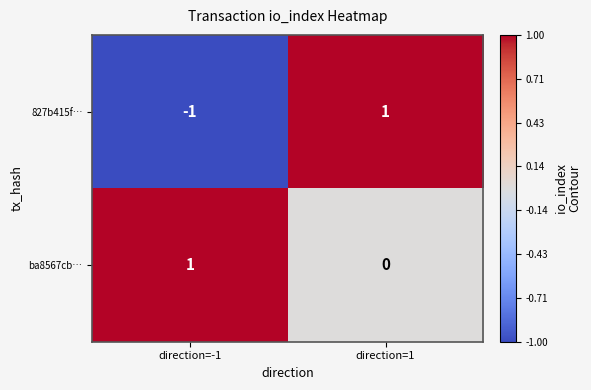

At which label is ba8567cb… closest to 0?

direction=1